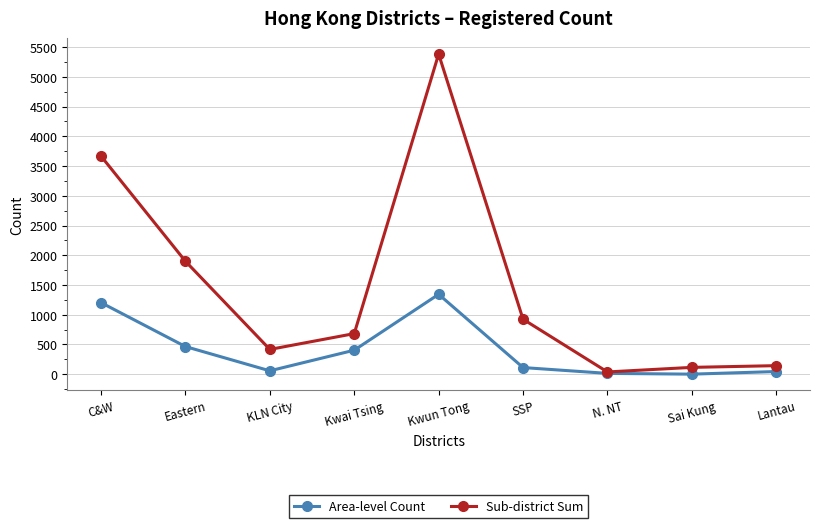

How many values in the Area-level Count series are below 111?

4